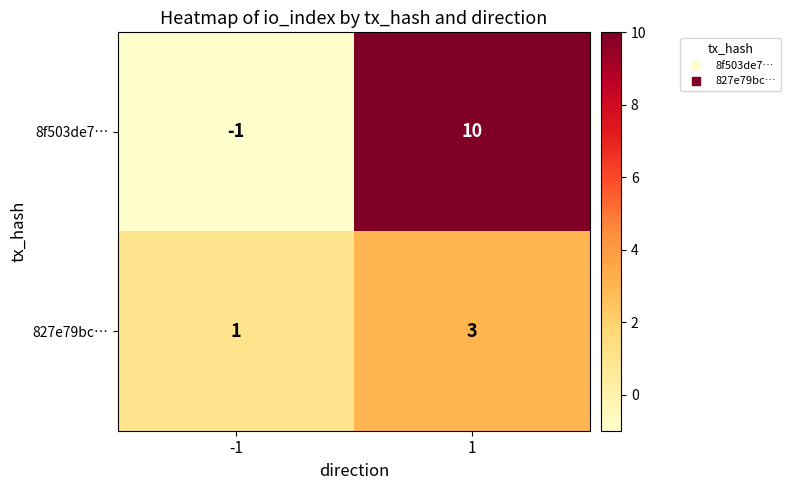

Rank the series at 1 from lowest to highest value.

827e79bc…, 8f503de7…